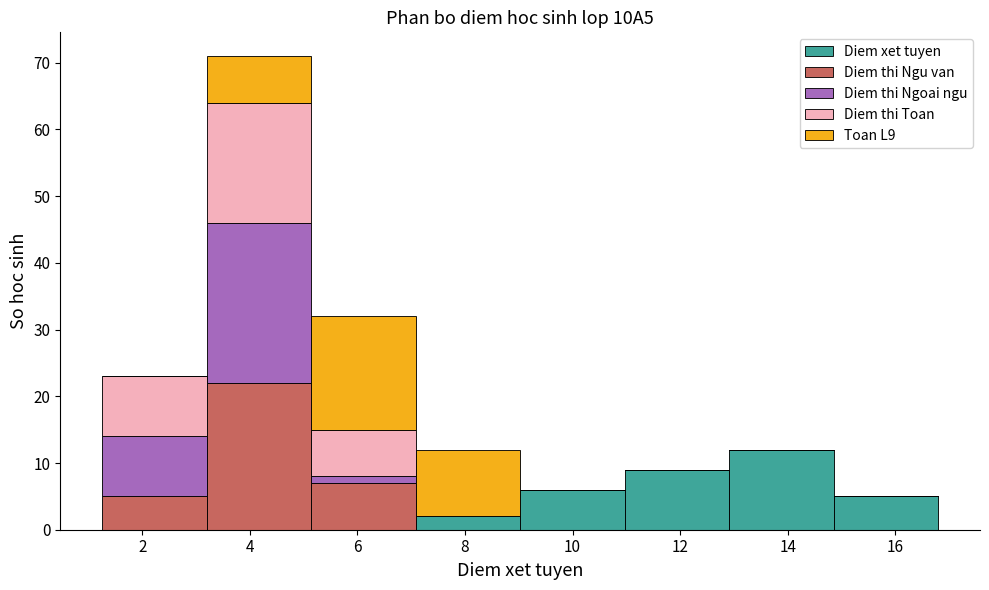

Reading left to right, transcribe this chart: for each stacked bar, give the range it covers on the x-axis and its total height. Neither the bar edges nor the heights are printed on the chart, so give them approximately, as read against the axes.

1.2 to 3.2: 23
3.2 to 5.2: 71
5.2 to 7.0: 32
7.0 to 9.0: 12
9.0 to 11.0: 6
11.0 to 13.0: 9
13.0 to 14.8: 12
14.8 to 16.8: 5